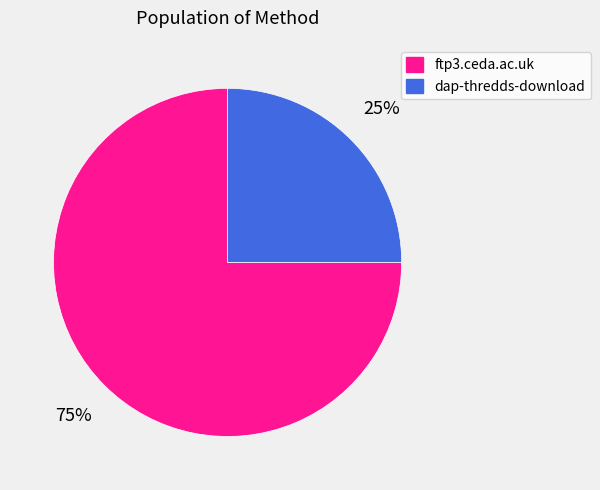

Which slice is the largest?

ftp3.ceda.ac.uk